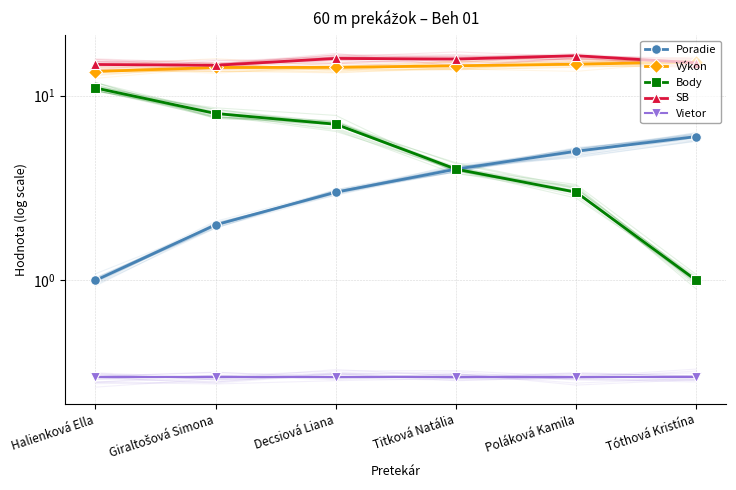

Reading right to left, transcribe all the data shown in this chart.

Poradie: Tóthová Kristína=6.0	Poláková Kamila=5.0	Titková Natália=4.0	Decsiová Liana=3.0	Giraltošová Simona=2.0	Halienková Ella=1.0
Výkon: Tóthová Kristína=15.2	Poláková Kamila=14.8	Titková Natália=14.5	Decsiová Liana=14.2	Giraltošová Simona=14.2	Halienková Ella=13.5
Body: Tóthová Kristína=1.0	Poláková Kamila=3.0	Titková Natália=4.0	Decsiová Liana=7.0	Giraltošová Simona=8.0	Halienková Ella=11.0
SB: Tóthová Kristína=15.0	Poláková Kamila=16.4	Titková Natália=15.8	Decsiová Liana=15.9	Giraltošová Simona=14.6	Halienková Ella=14.7
Vietor: Tóthová Kristína=0.3	Poláková Kamila=0.3	Titková Natália=0.3	Decsiová Liana=0.3	Giraltošová Simona=0.3	Halienková Ella=0.3